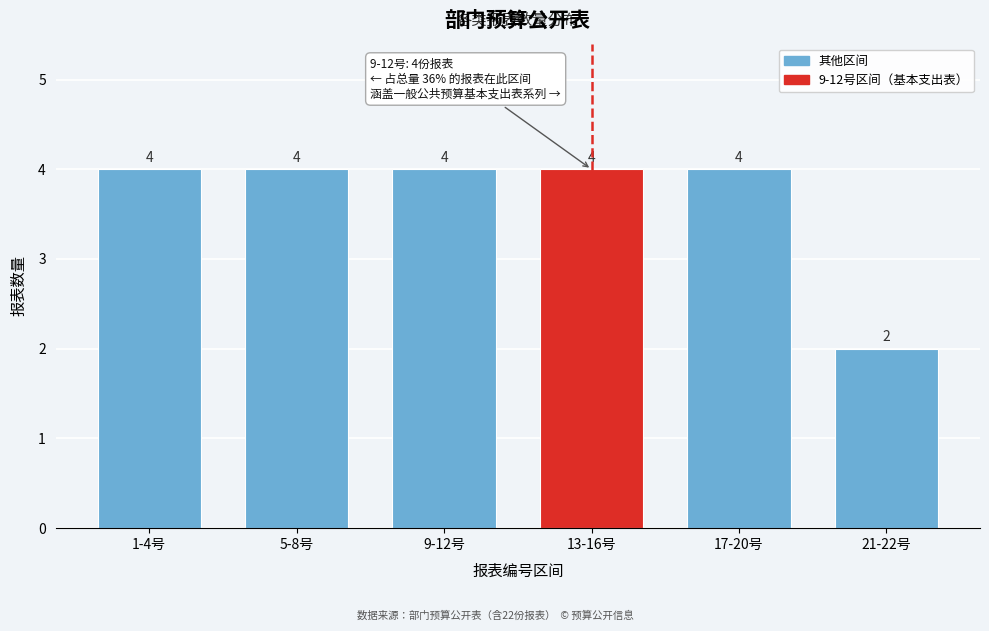

Reading left to right, what are all the values shown in this chart?

1-4号=4	5-8号=4	9-12号=4	13-16号=4	17-20号=4	21-22号=2